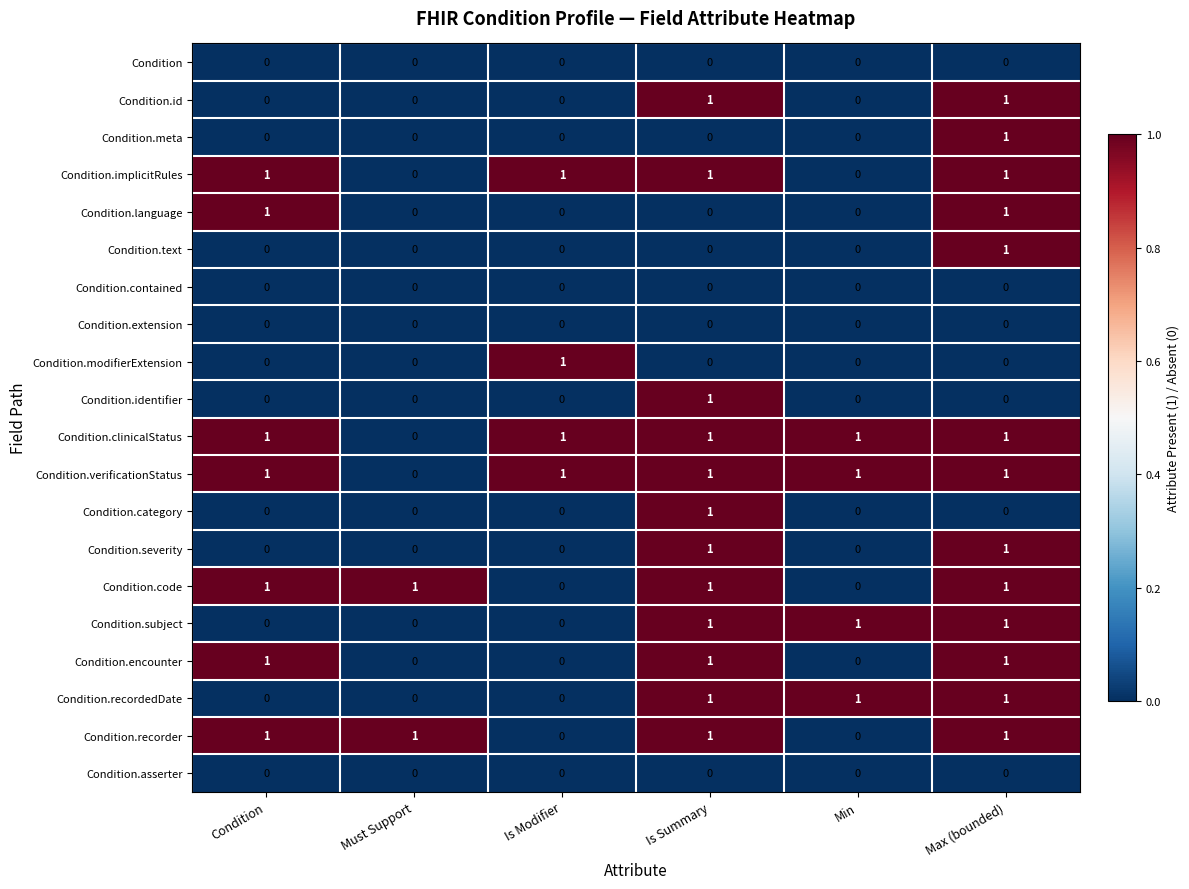

What is the total value across all series at Max (bounded)?

13